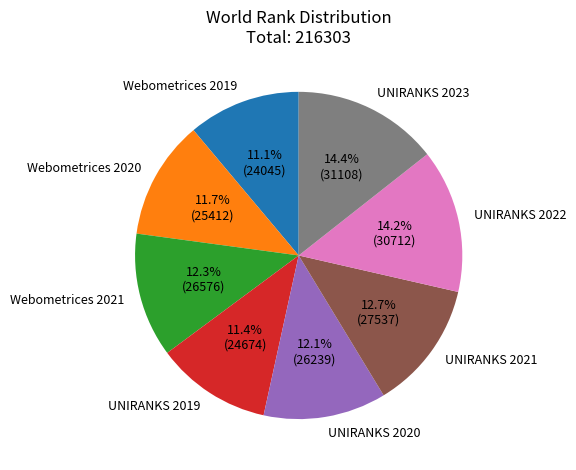

What percentage is NOT represented by UNIRANKS 2019?

88.6%